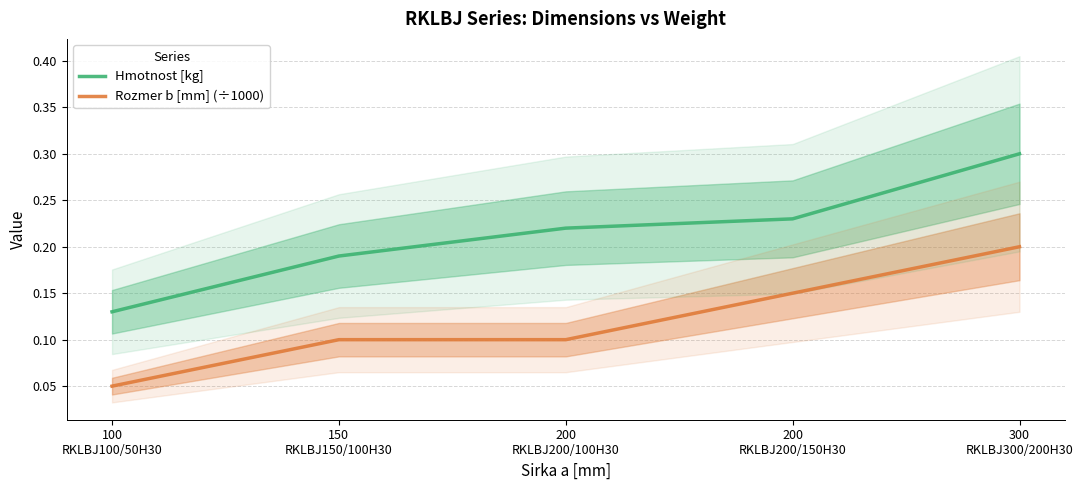

What is the difference between the maximum and minimum values in the Hmotnost [kg] series?

0.2